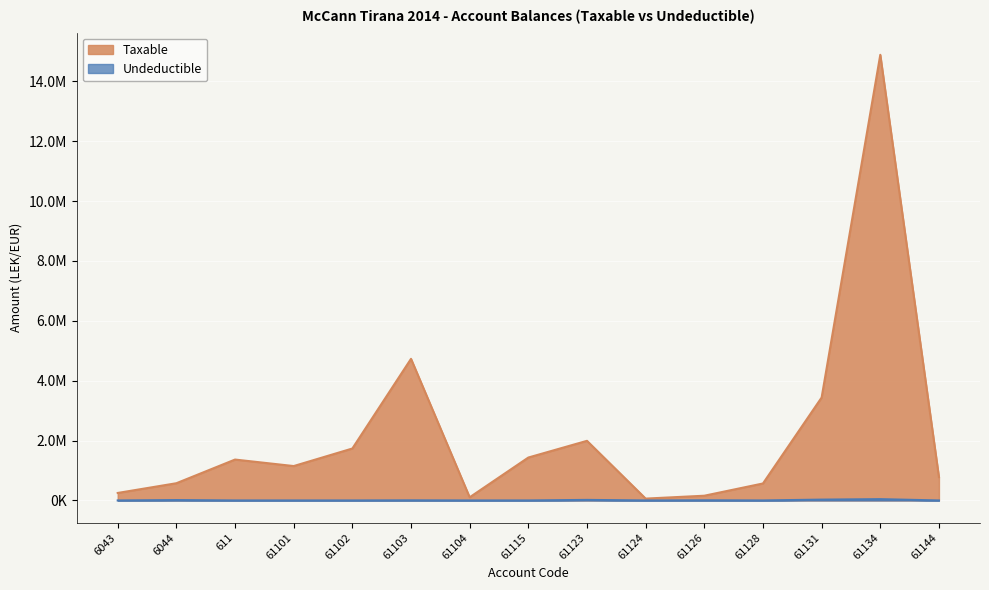

What is the lowest value of the Taxable series?

61813.2